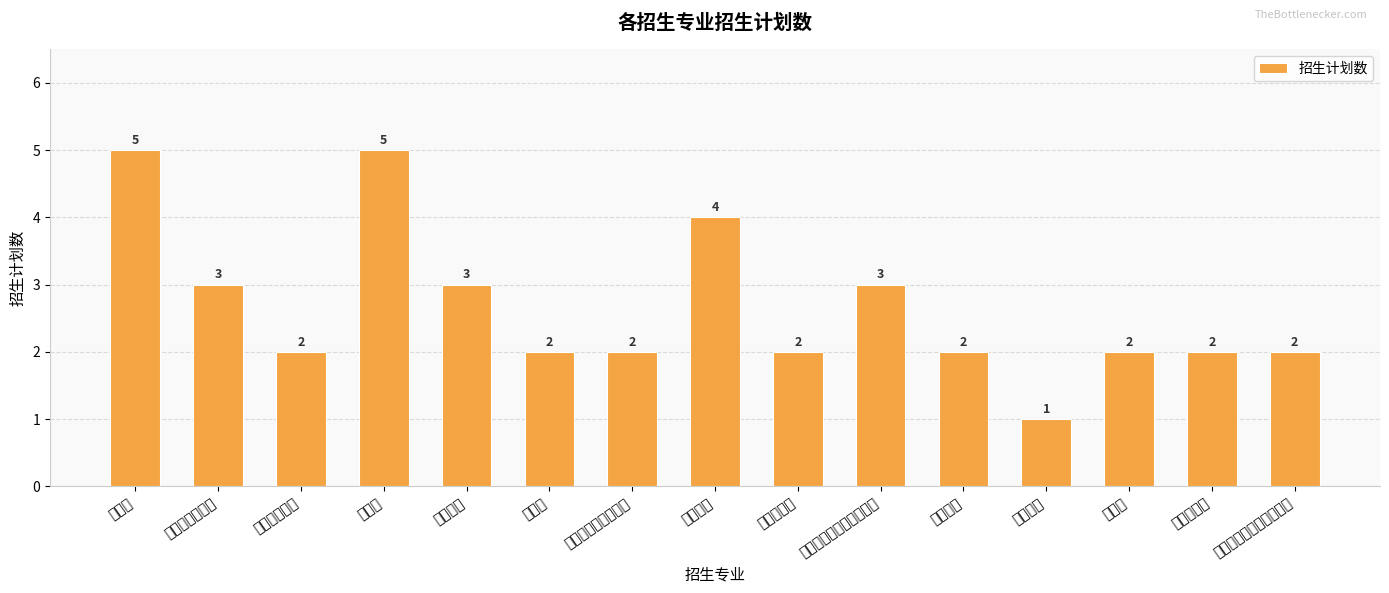

Reading left to right, list all the values displayed in this chart.

5	3	2	5	3	2	2	4	2	3	2	1	2	2	2